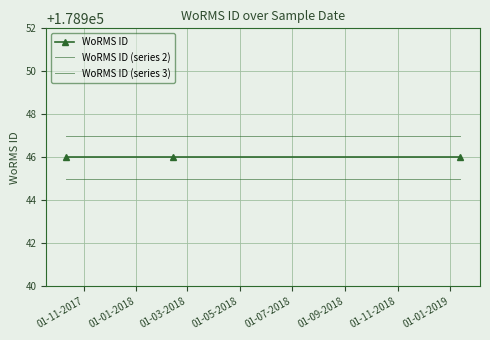

List the labels in order of WoRMS ID (series 2) value, largest first.

01-11-2017, 01-01-2018, 01-03-2018